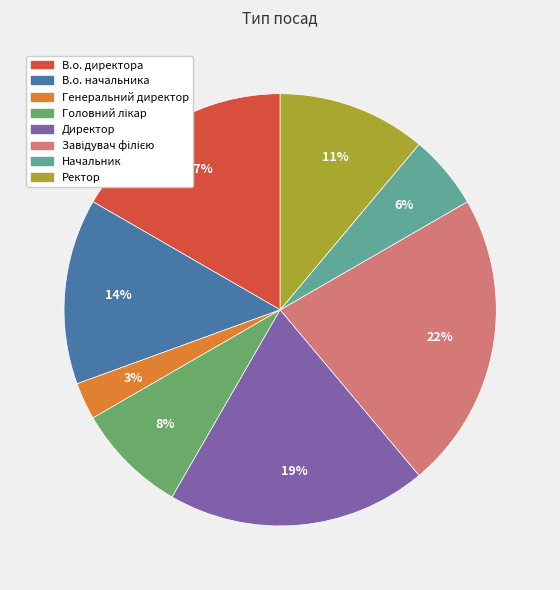

To the nearest percent, what portion does В.о. директора represent?

17%